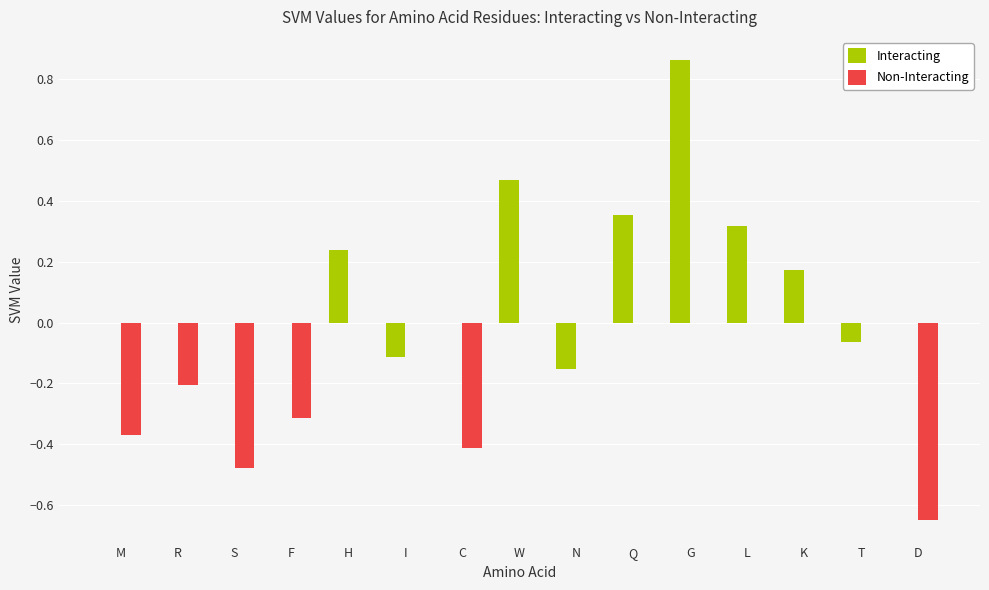

Is it true that Non-Interacting equals -0.3 at W?

False